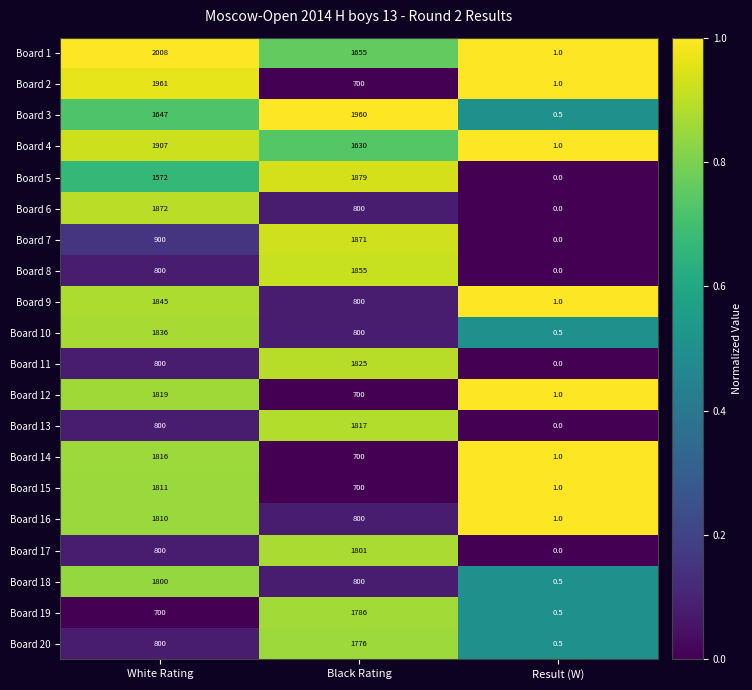

List the labels in order of Board 3 value, smallest first.

Result (W), White Rating, Black Rating